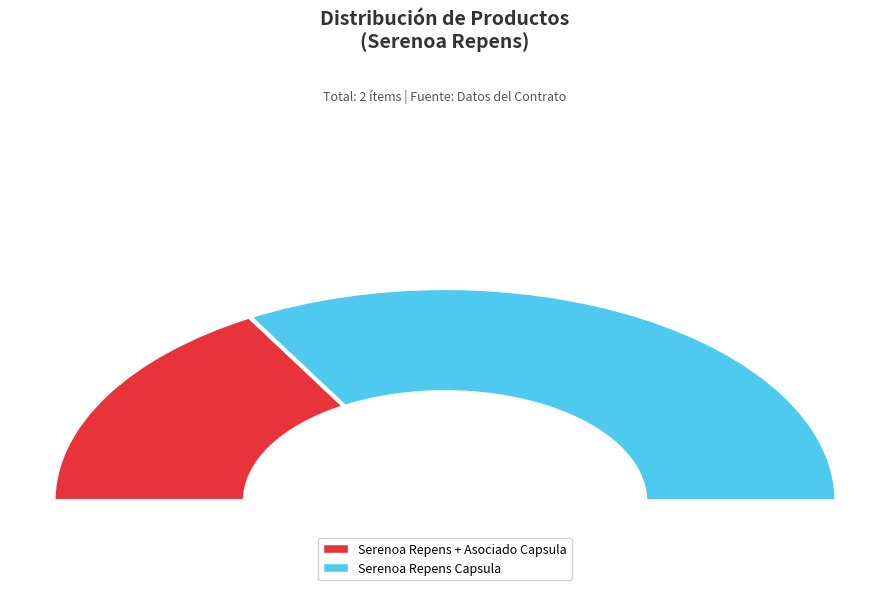

Which category accounts for the majority?

Serenoa Repens Capsula